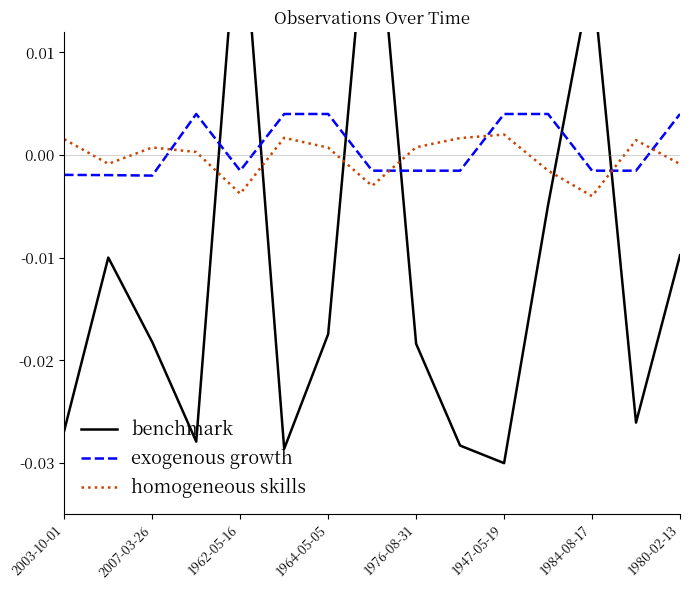

True or false: homogeneous skills has more than 0 interior local peaks.

True